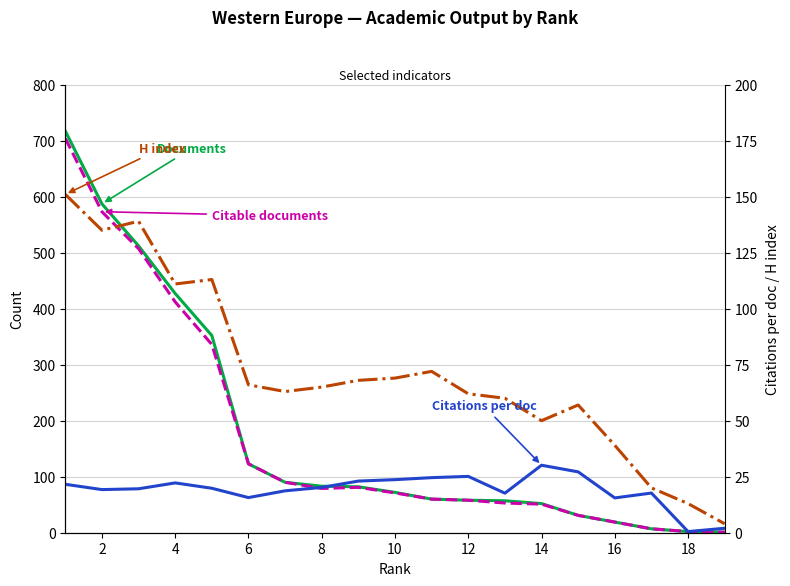

Is the value of H index at 15 greater than the value of Citable documents at 15?

Yes